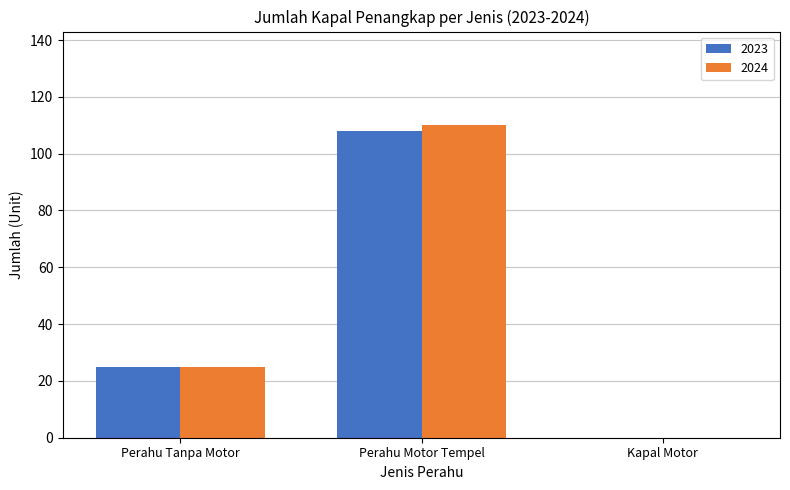

The value of 2023 at Kapal Motor is 47. True or false?

False